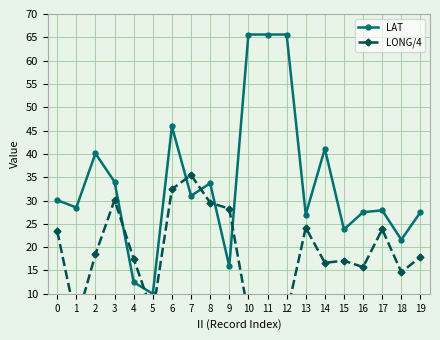

At which category is the sum across all series the highest?

6